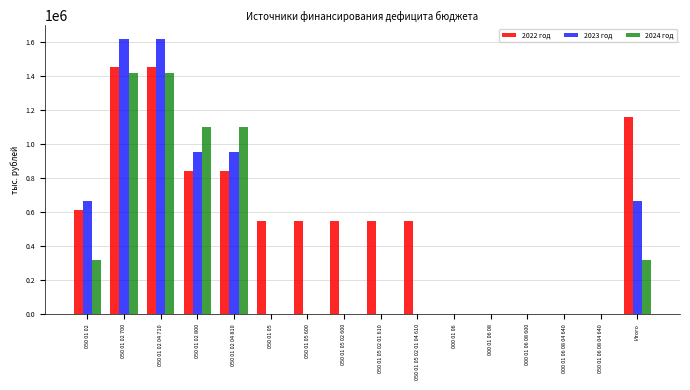

What is the maximum value shown in the chart?

1618758.5